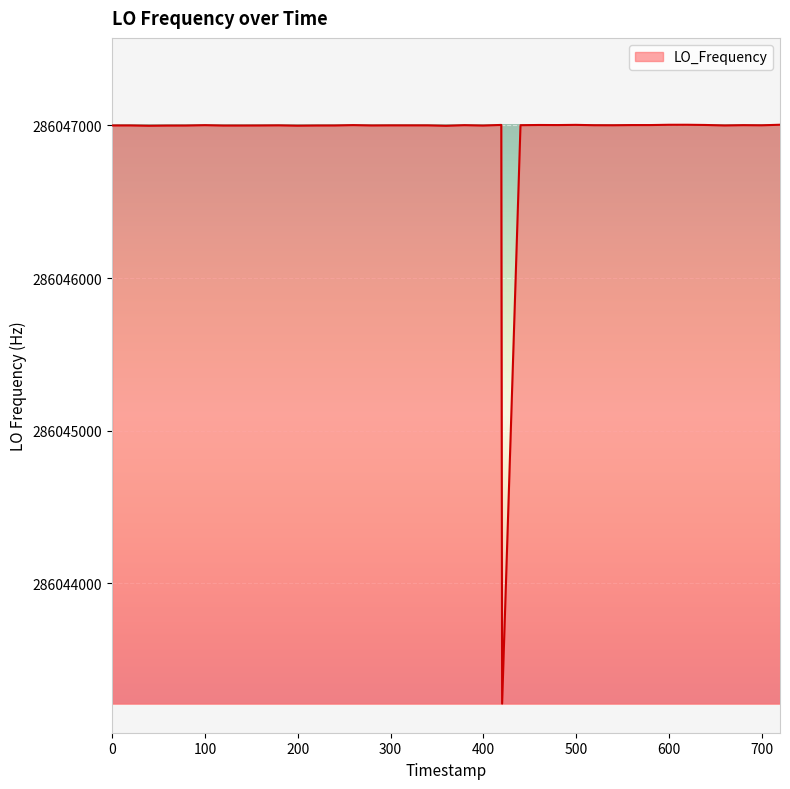

What is the minimum value shown in the chart?

286043213.5